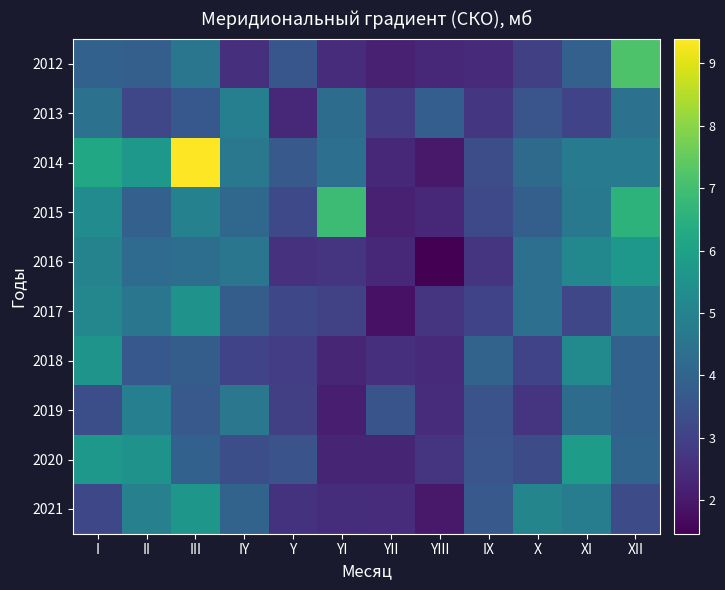

At how many categories does at least one series exceed 5?

7